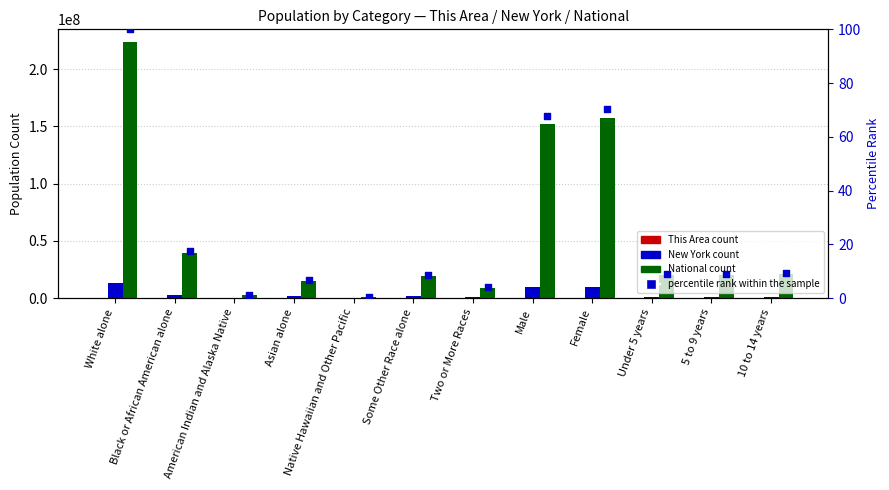

Which series contains the lowest Y value?

This Area